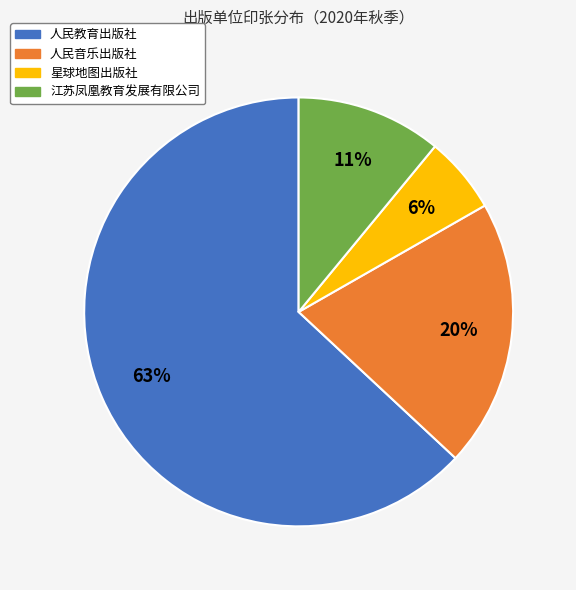

Does any single category account for the majority?

Yes